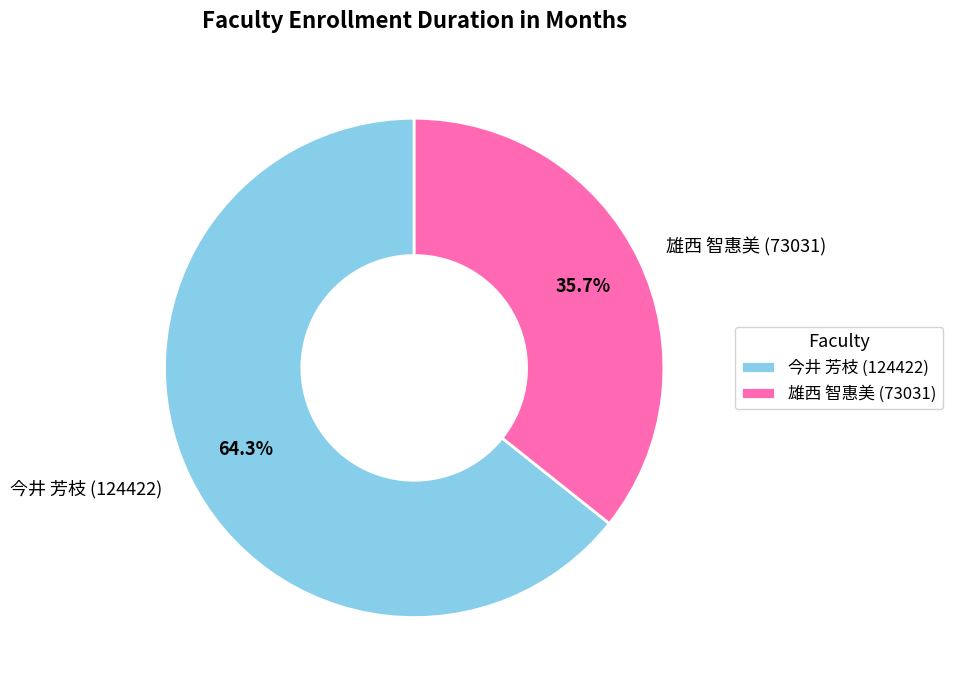

To the nearest percent, what percentage of the pie is 雄西 智惠美 (73031)?

36%